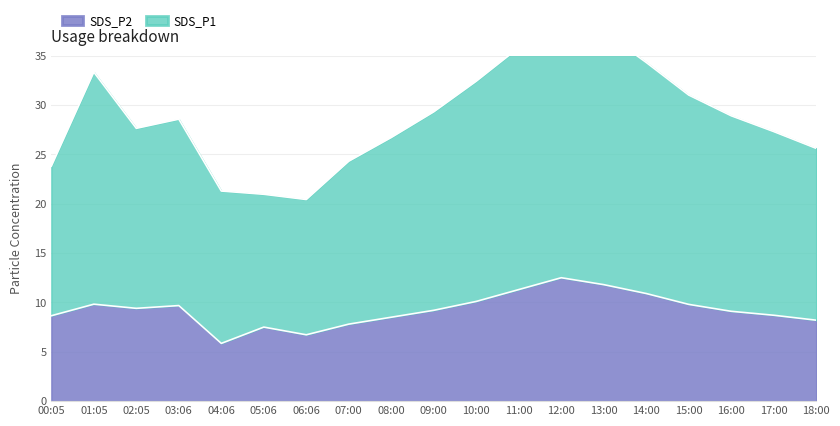

At which category does SDS_P1 reach its first local peak?

01:05